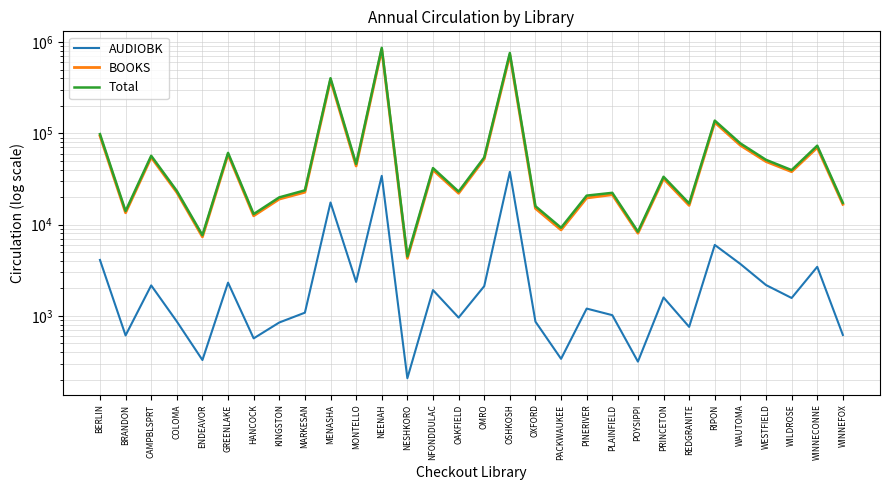

True or false: AUDIOBK has a value of 2119 at OMRO.

True